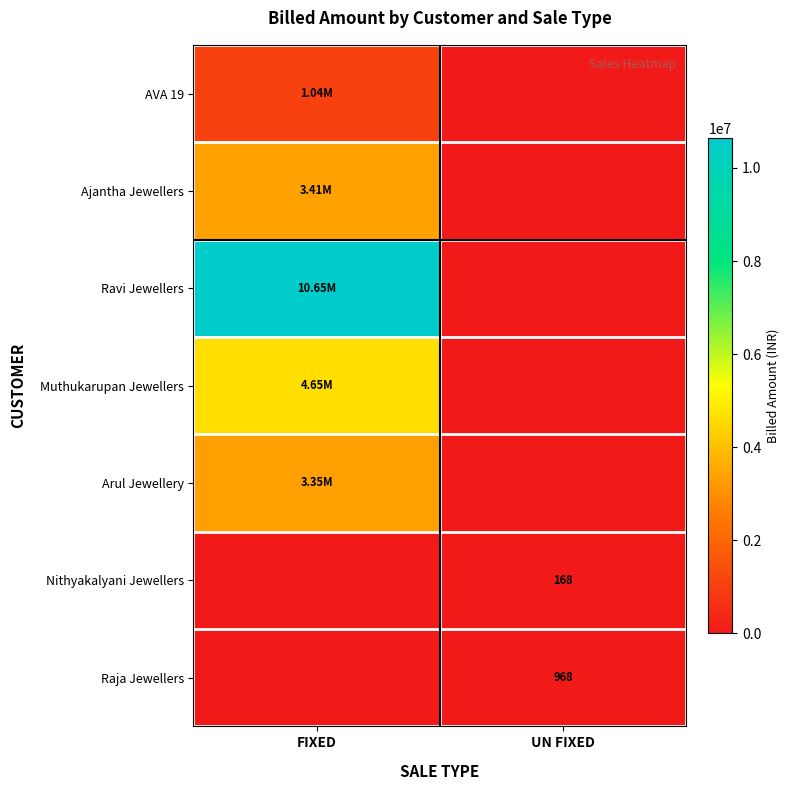

At which label is AVA 19 closest to 520350?

FIXED